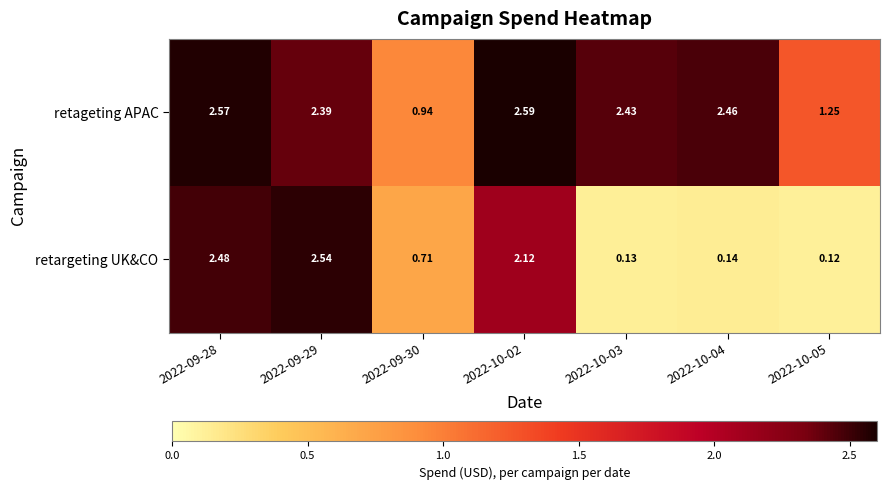

List the series in order of their overall mean, lowest first.

retargeting UK&CO, retageting APAC